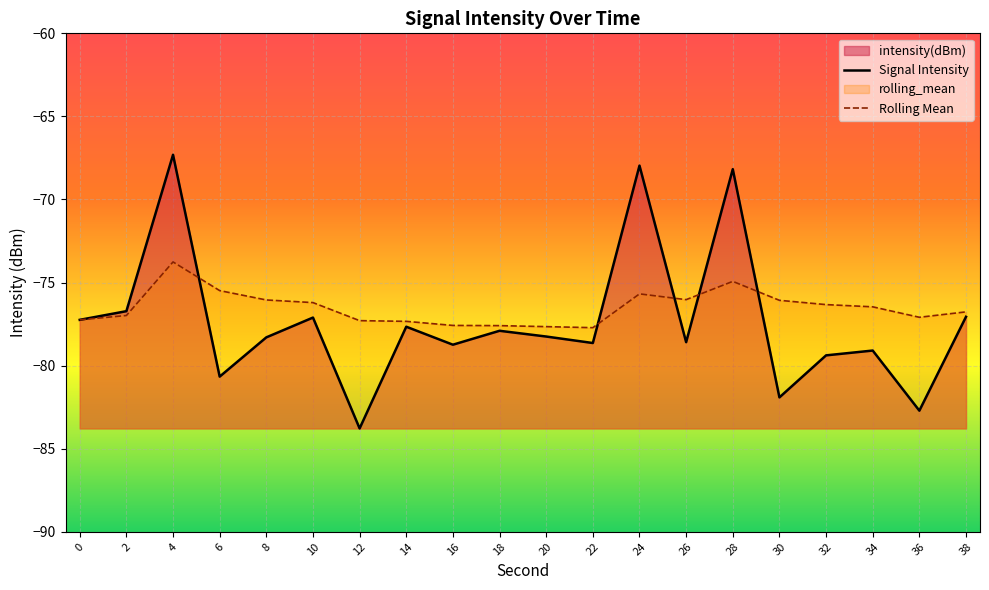

What is the difference between the maximum and minimum values in the Rolling Mean series?

4.0